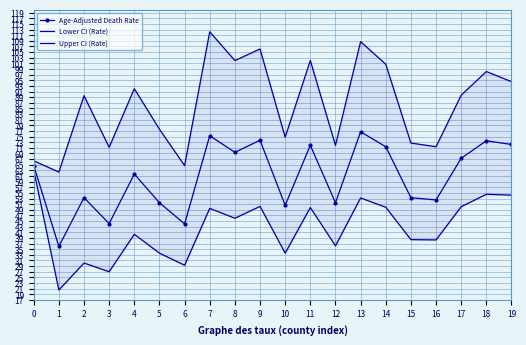

True or false: Age-Adjusted Death Rate and Upper CI (Rate) cross at least once.

False